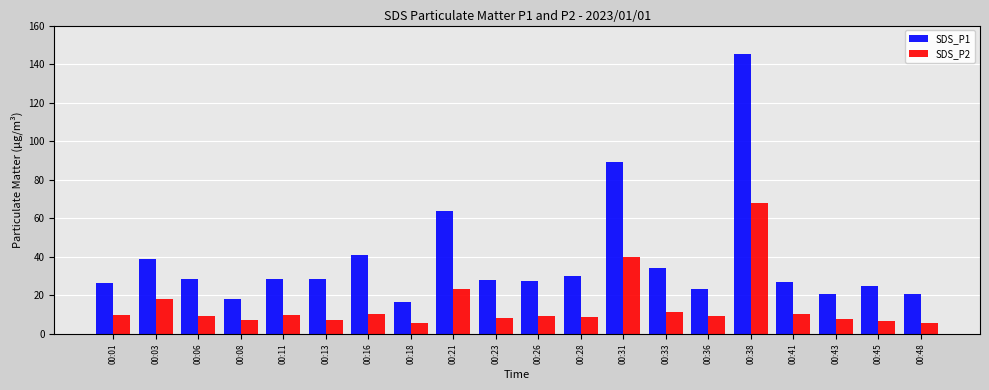

List the series in order of their overall mean, highest first.

SDS_P1, SDS_P2